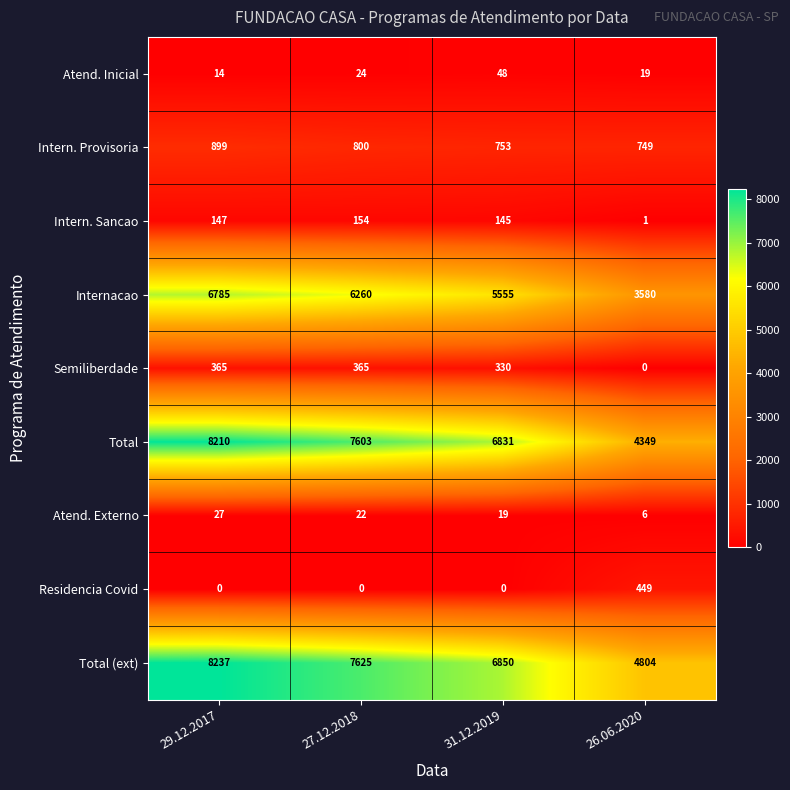

What is the total value across all series at 31.12.2019?

20531